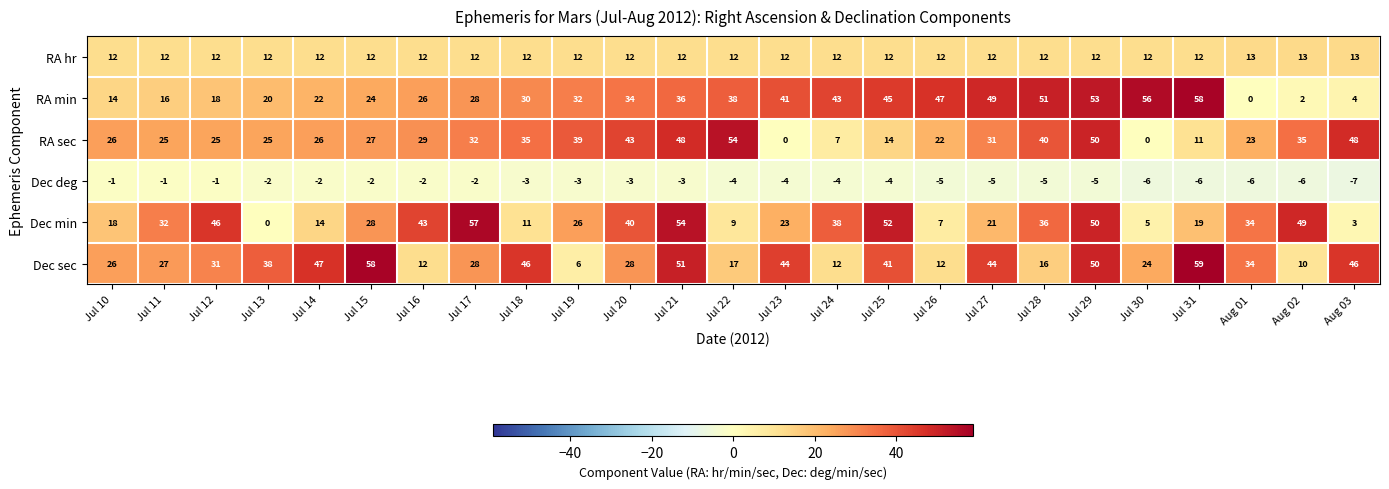

Between Jul 16 and Jul 22, which series saw the biggest shift?

Dec min